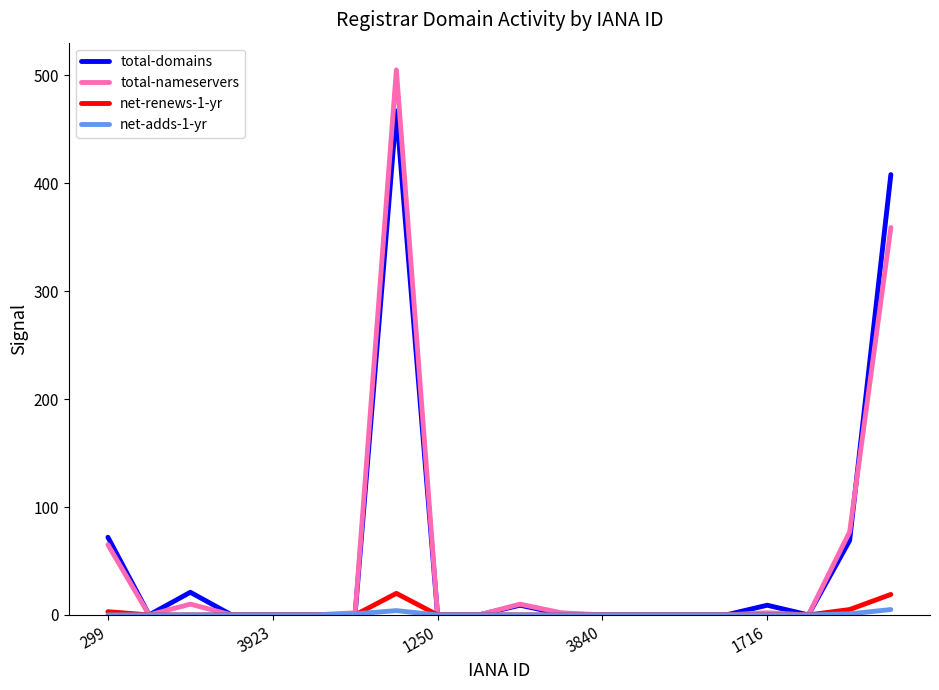

What is the highest value of the total-nameservers series?

505